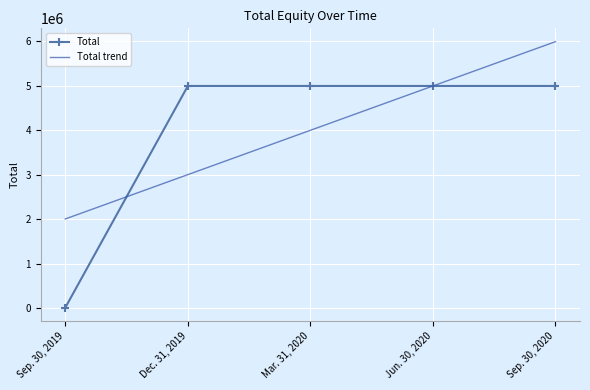

The value of Total at Jun. 30, 2020 is 5000007.0. True or false?

True